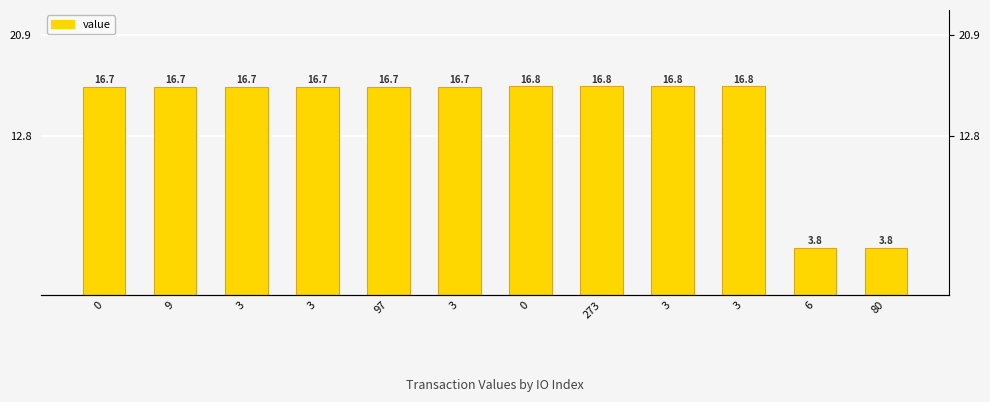

Is it true that the value at 3 is 22.6?

False